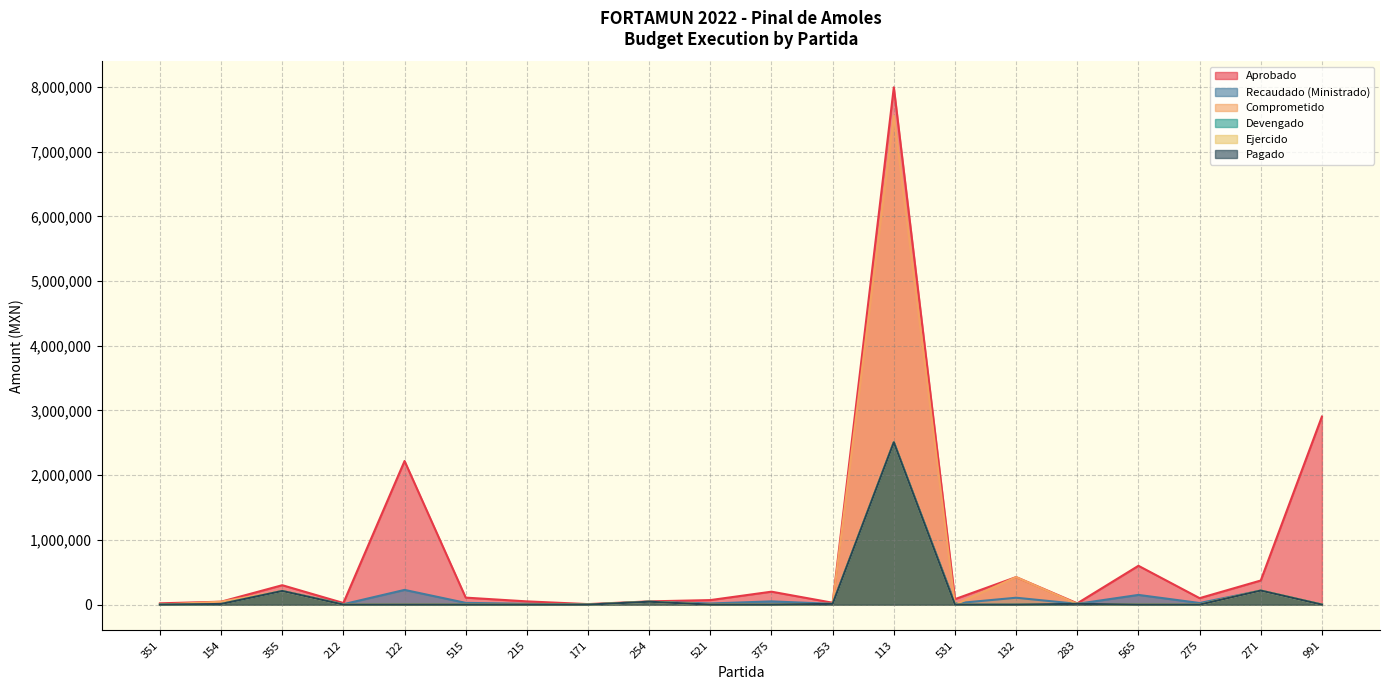

Which category has the lowest value in the Aprobado series?

171